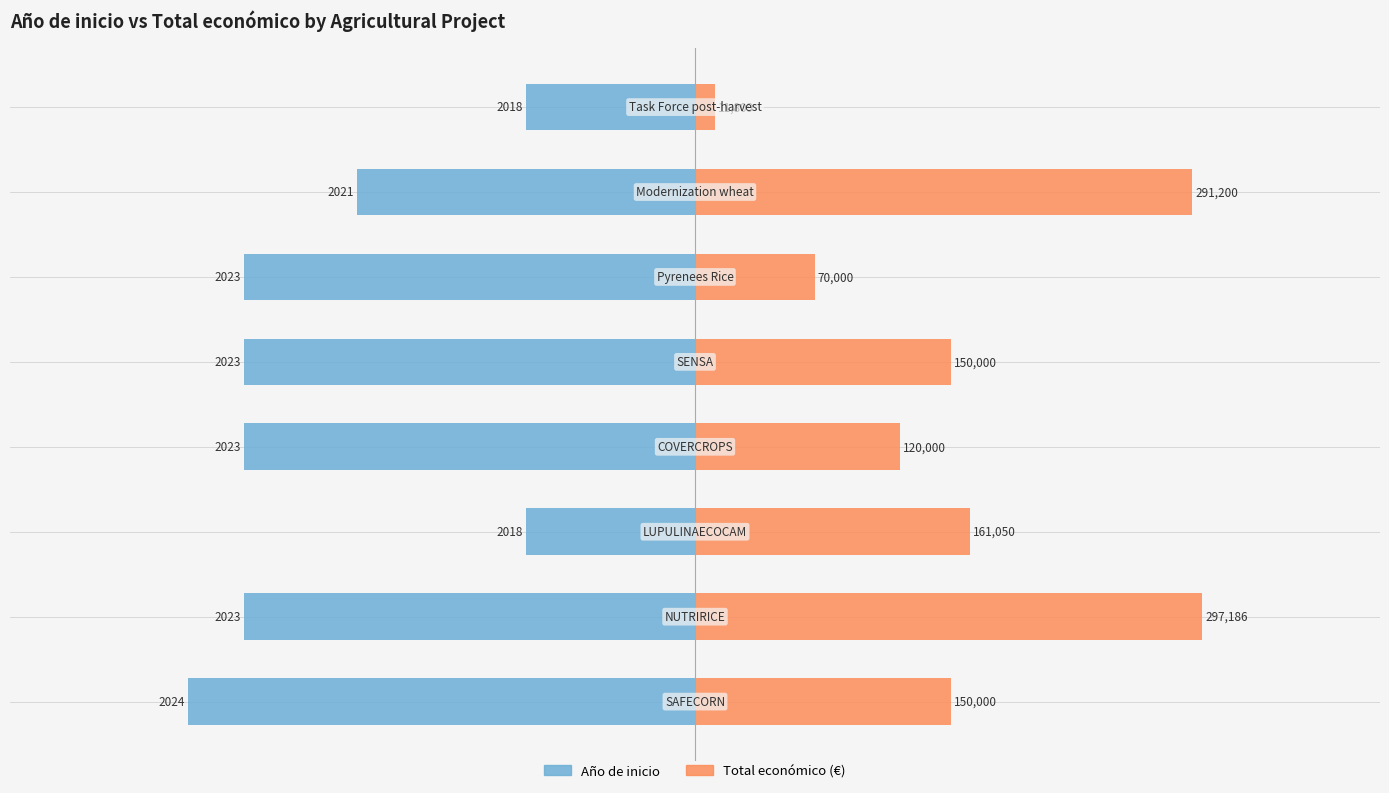

Which series has the widest spread of values?

Total económico